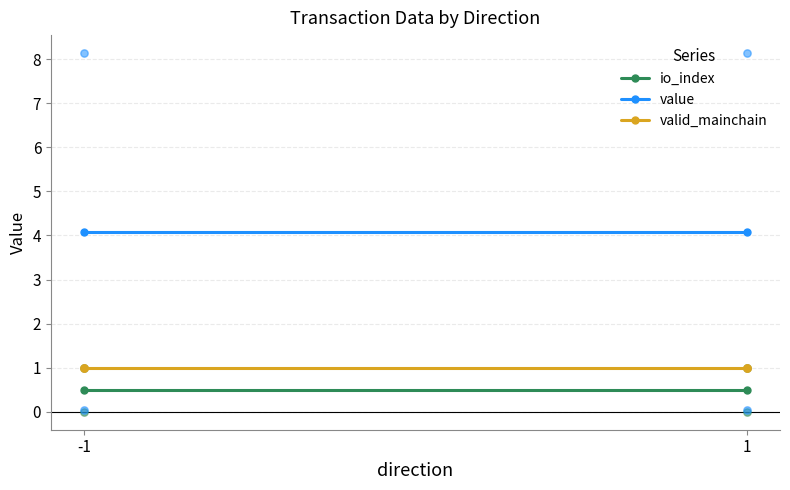

What are all the series names shown in the legend?

io_index, value, valid_mainchain